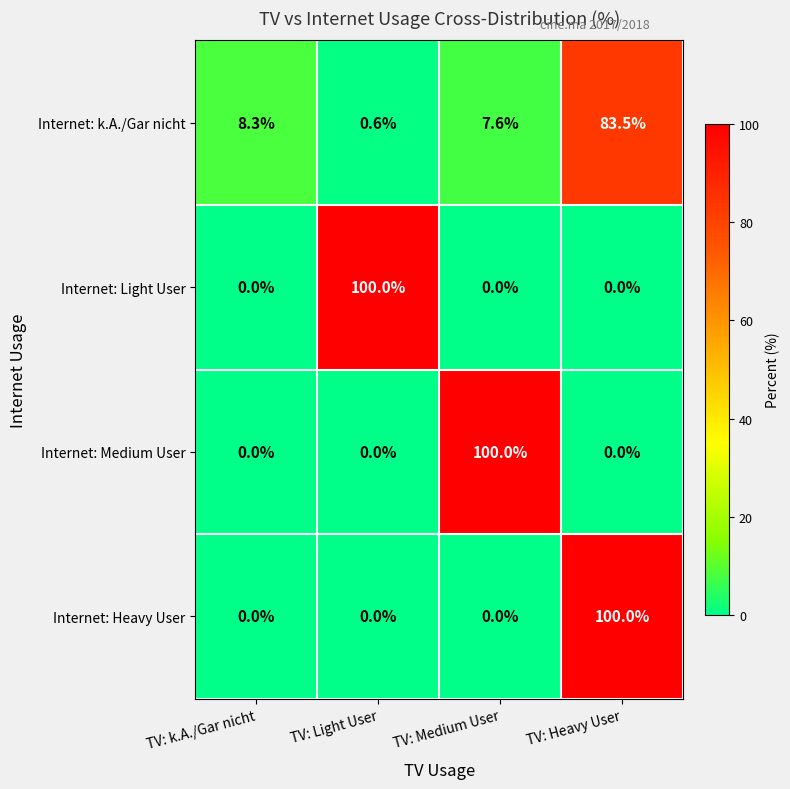

Count the Internet: Medium User values in the range 0 to 100.

4